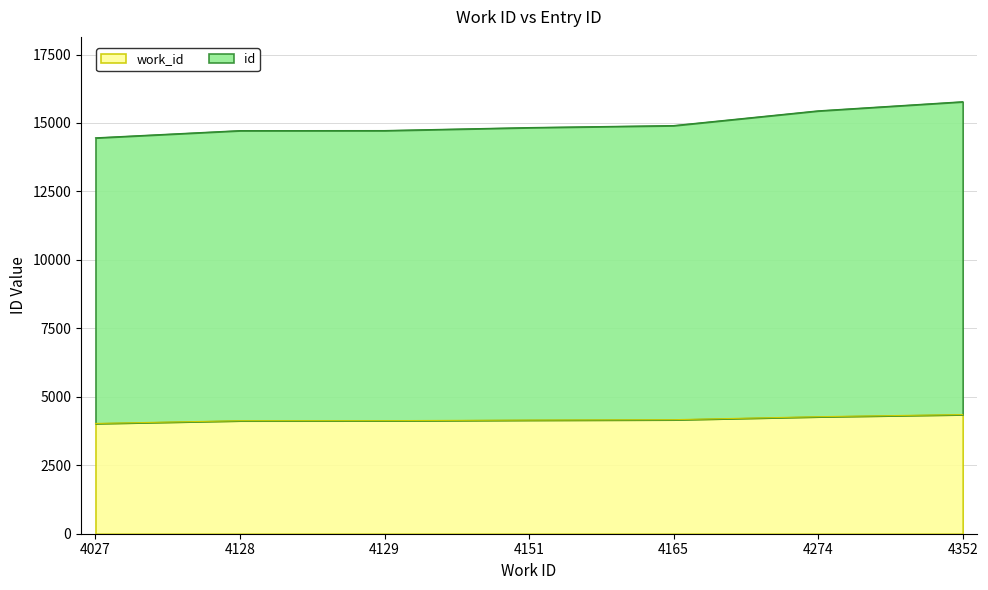

Reading left to right, list all the values displayed in this chart.

work_id: 4027=4027	4128=4128	4129=4129	4151=4151	4165=4165	4274=4274	4352=4352
id: 4027=14459	4128=14723	4129=14725	4151=14834	4165=14907	4274=15445	4352=15778